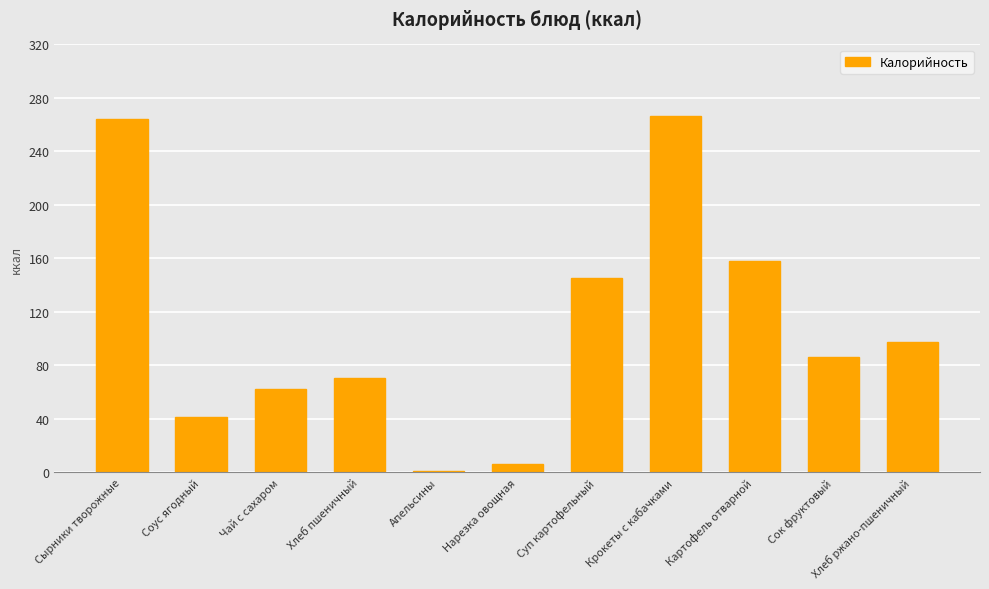

Which label corresponds to the smallest value in the chart?

Апельсины